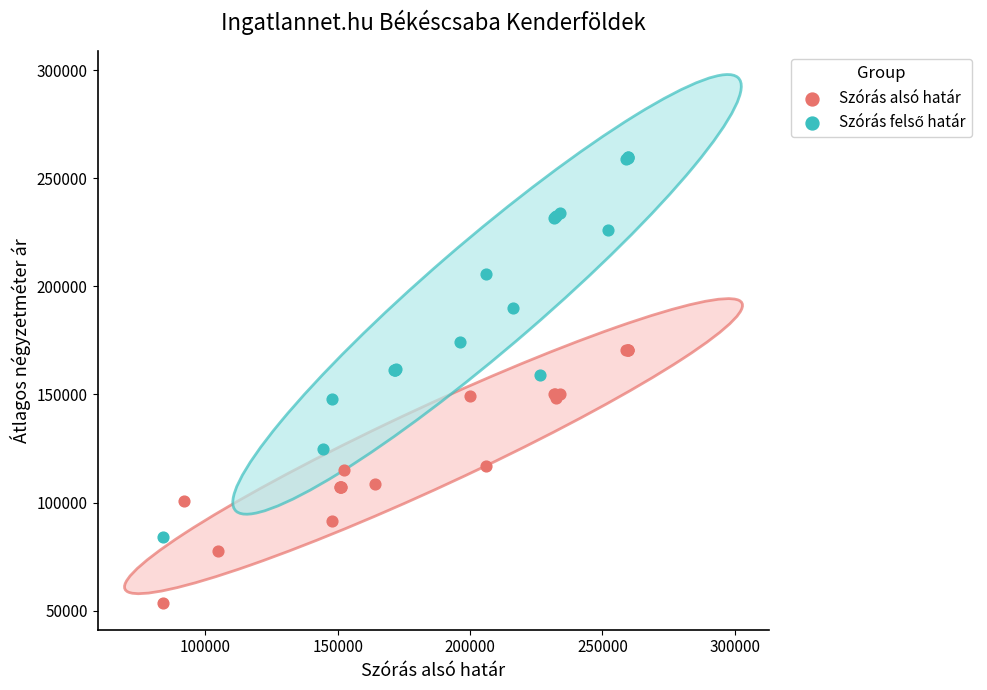

Which series reaches the minimum Y coordinate?

Szórás alsó határ